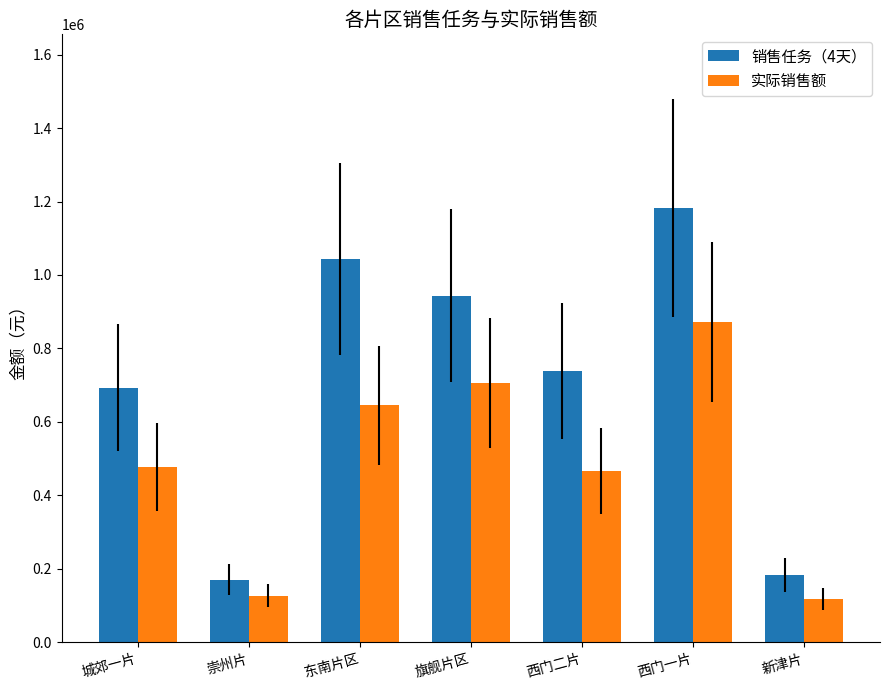

Reading right to left, transcribe all the data shown in this chart.

销售任务（4天）: 新津片=182820.0	西门一片=1182185.0	西门二片=739858.7	旗舰片区=943375.0	东南片区=1043039.1	崇州片=170500.0	城郊一片=692816.7
实际销售额: 新津片=119025.8	西门一片=872065.9	西门二片=465946.1	旗舰片区=707122.1	东南片区=645125.2	崇州片=127154.4	城郊一片=476774.9